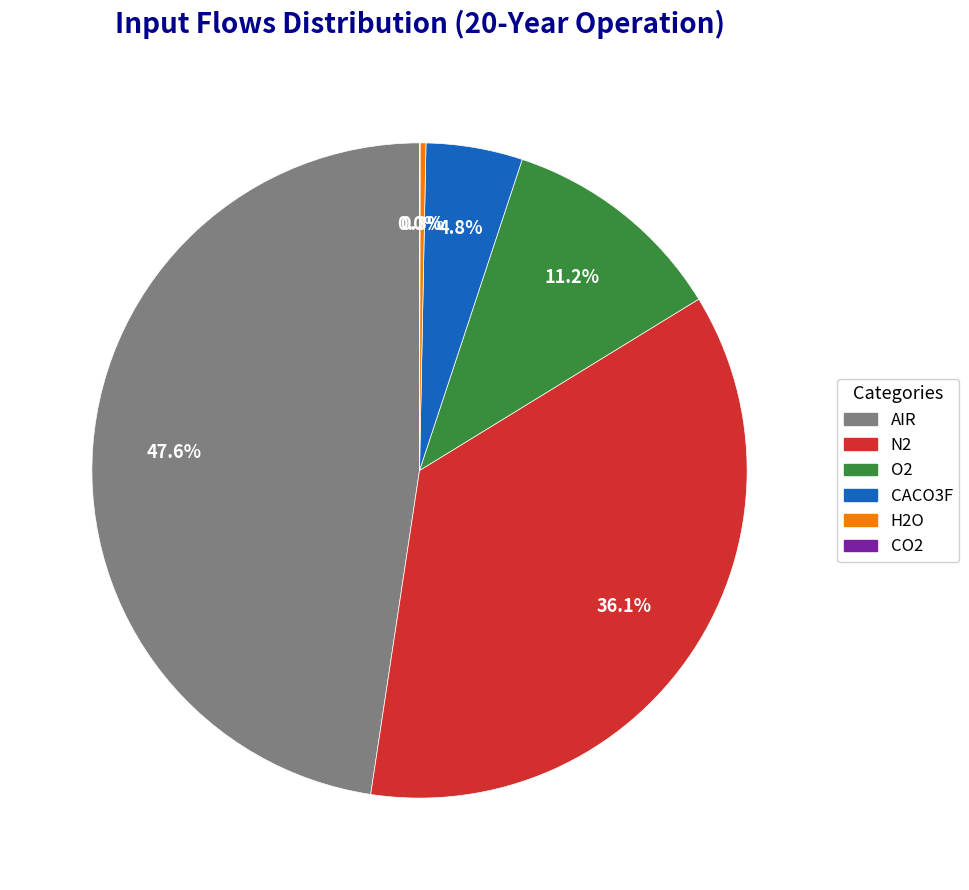

True or false: AIR accounts for 41% of the total.

False